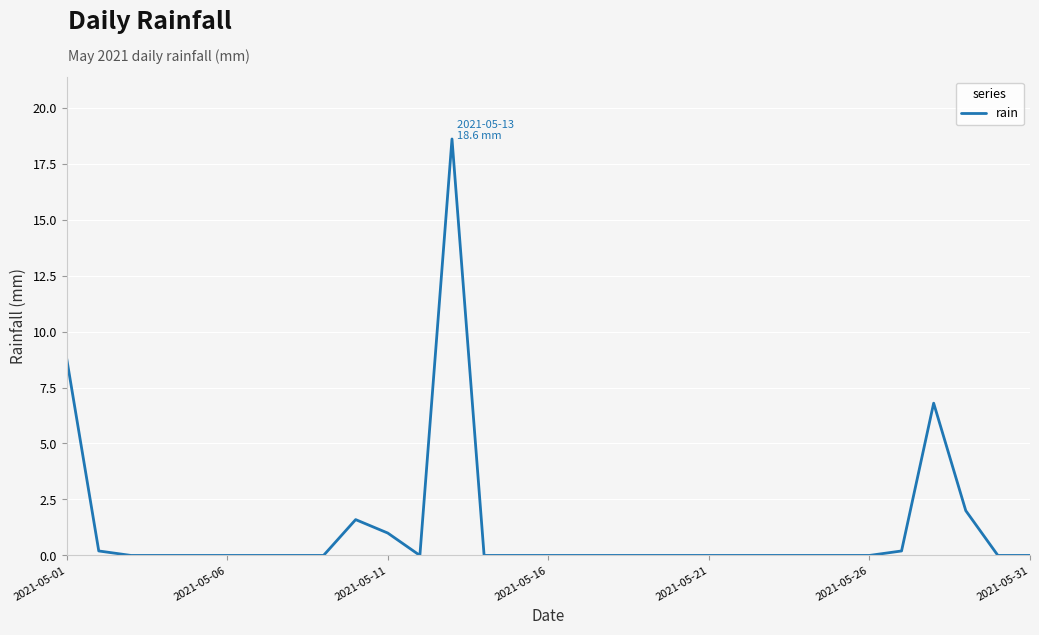

Count the number of data series in this chart.

1